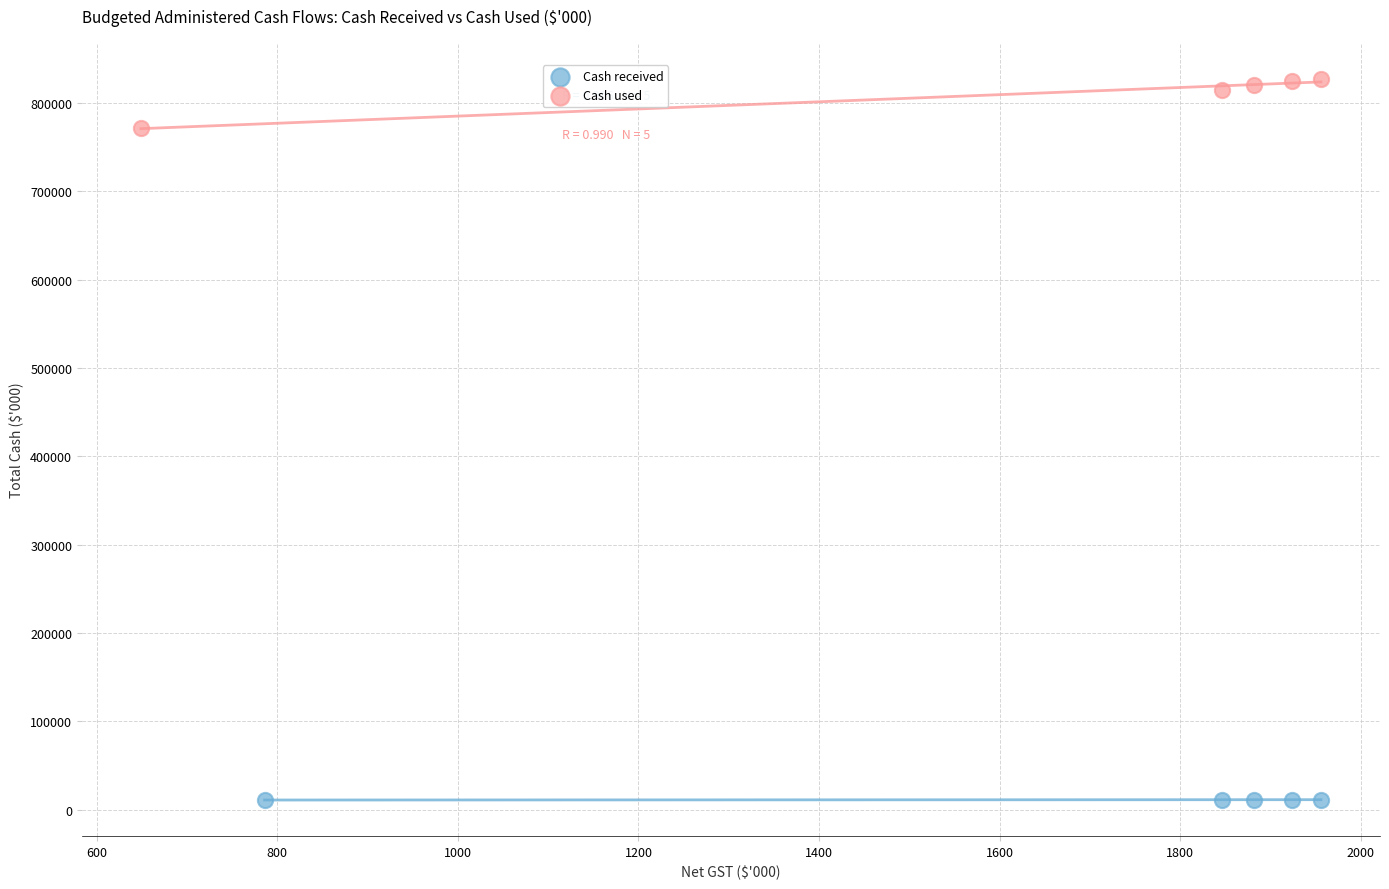

Which series contains the highest Y value?

Cash used